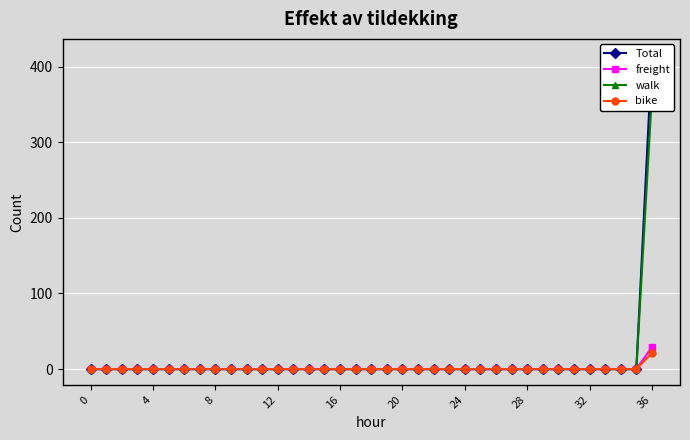

True or false: Total has a value of -218 at 13.

False